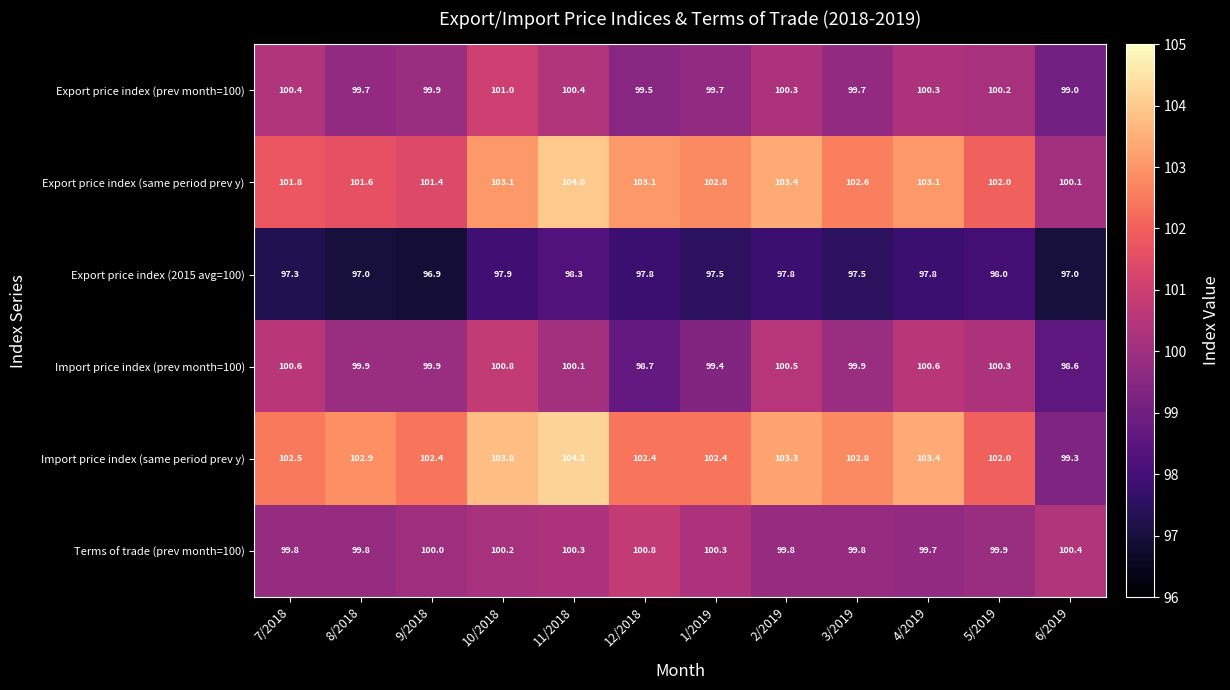

What is the difference between the second highest and second lowest values in the Import price index (same period prev y) series?

1.8